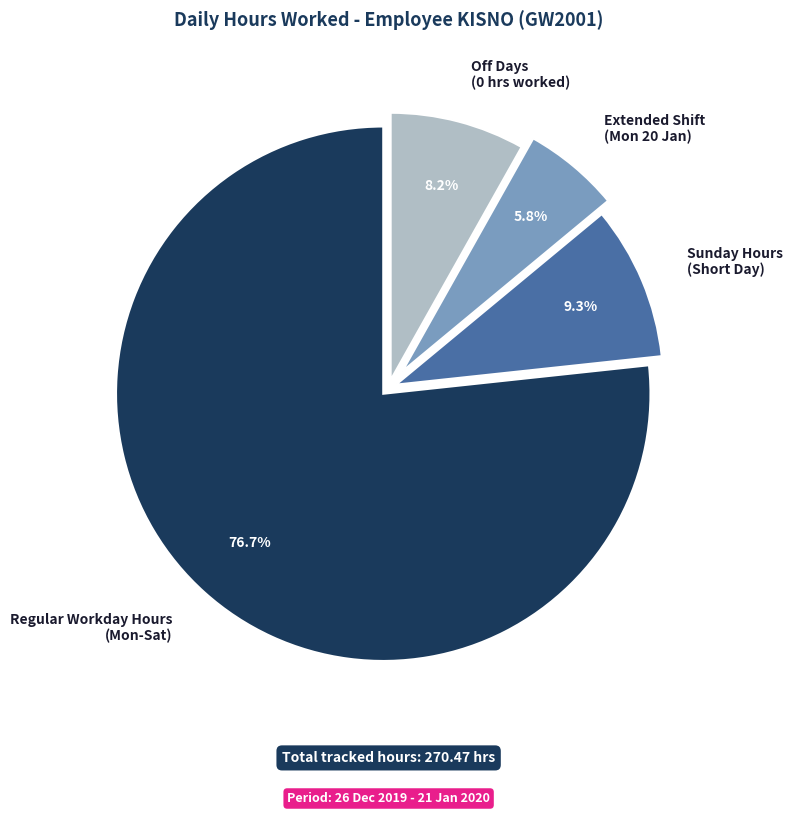

To the nearest percent, what is the difference between the largest and smallest slice percentages?

71%